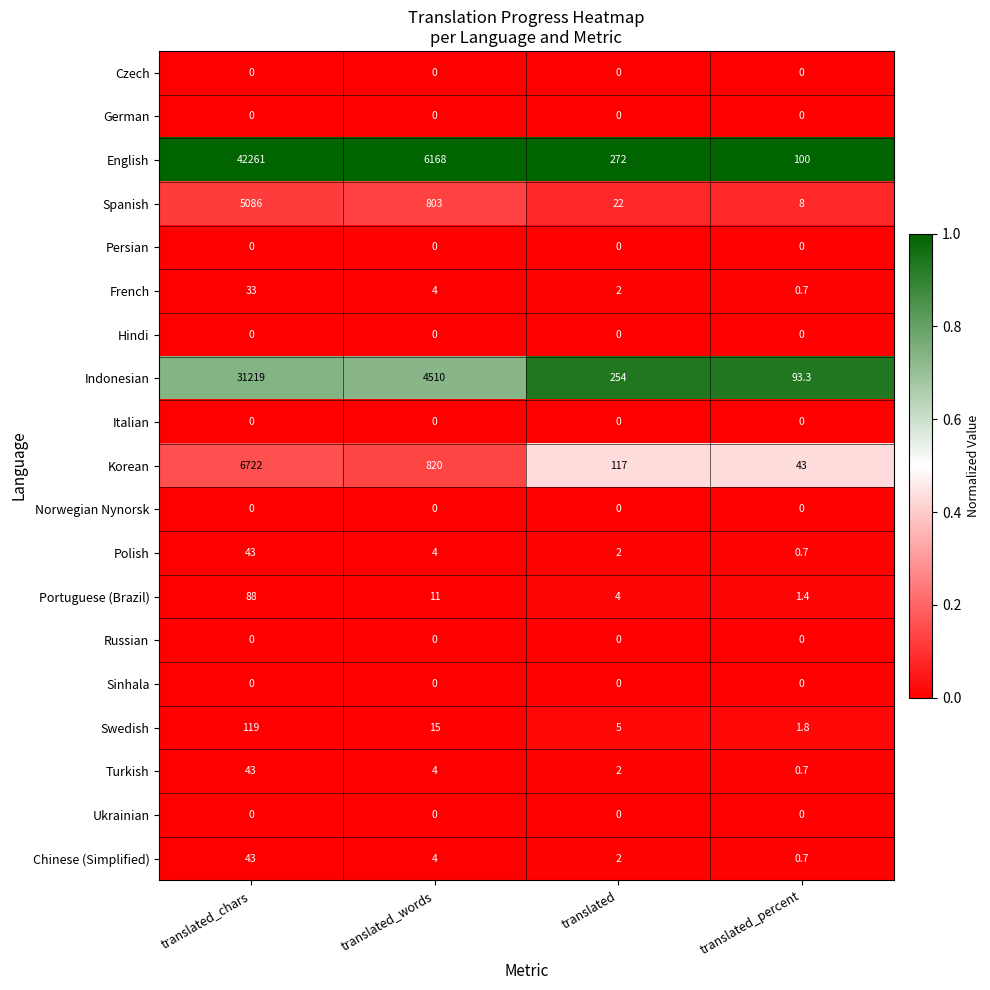

The Ukrainian series shows 0.0 at translated_words. True or false?

True